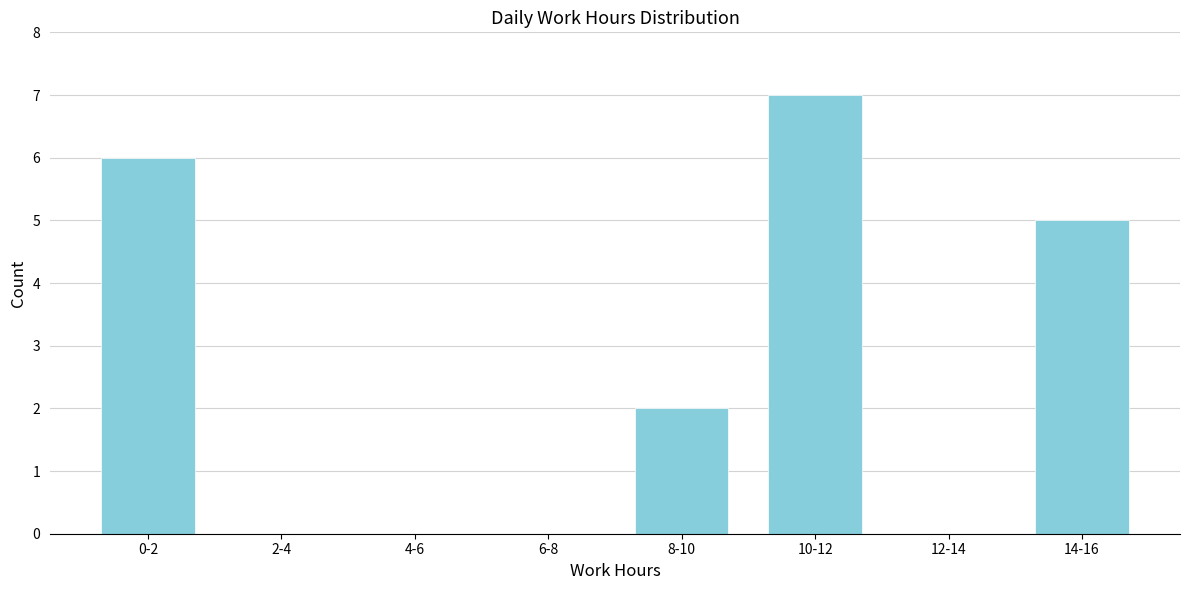

Reading left to right, list all the values displayed in this chart.

0-2=6	2-4=0	4-6=0	6-8=0	8-10=2	10-12=7	12-14=0	14-16=5